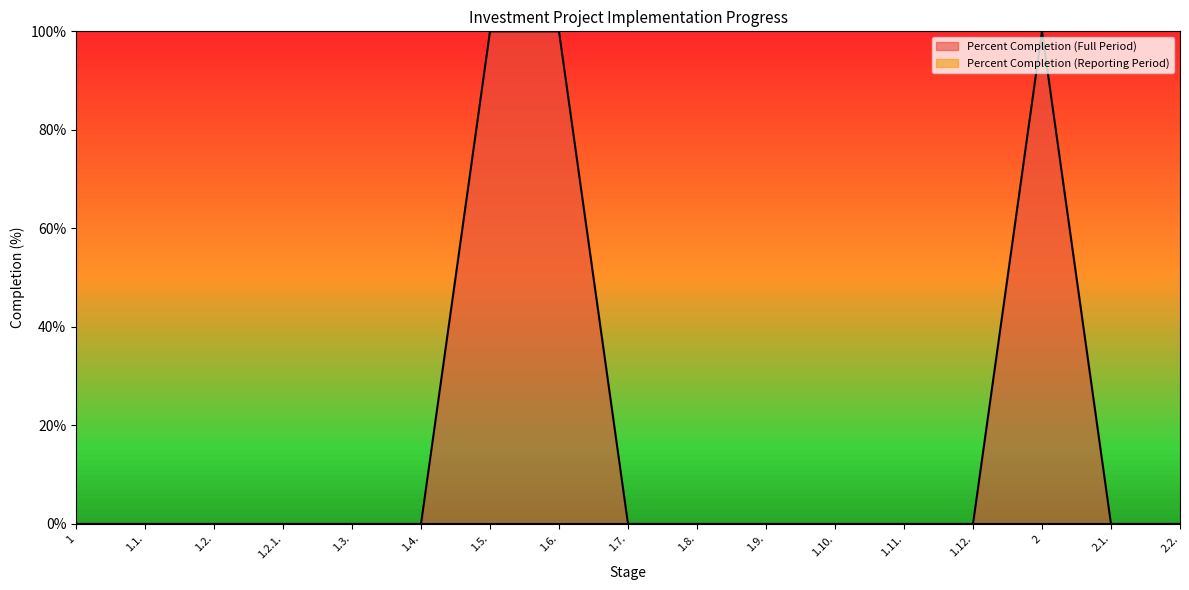

Is it true that the value at 1.1. is 49?

False